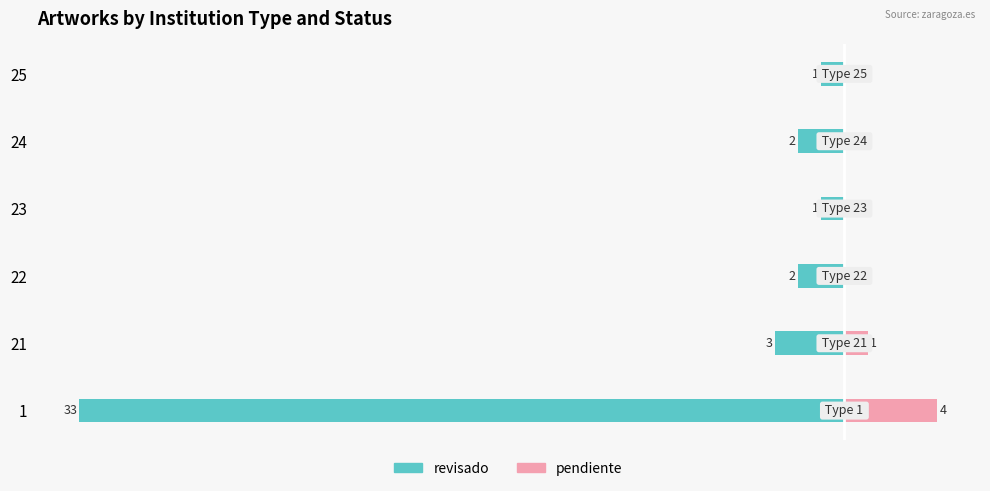

Reading left to right, list all the values displayed in this chart.

revisado: -33	-3	-2	-1	-2	-1
pendiente: 4	1	0	0	0	0